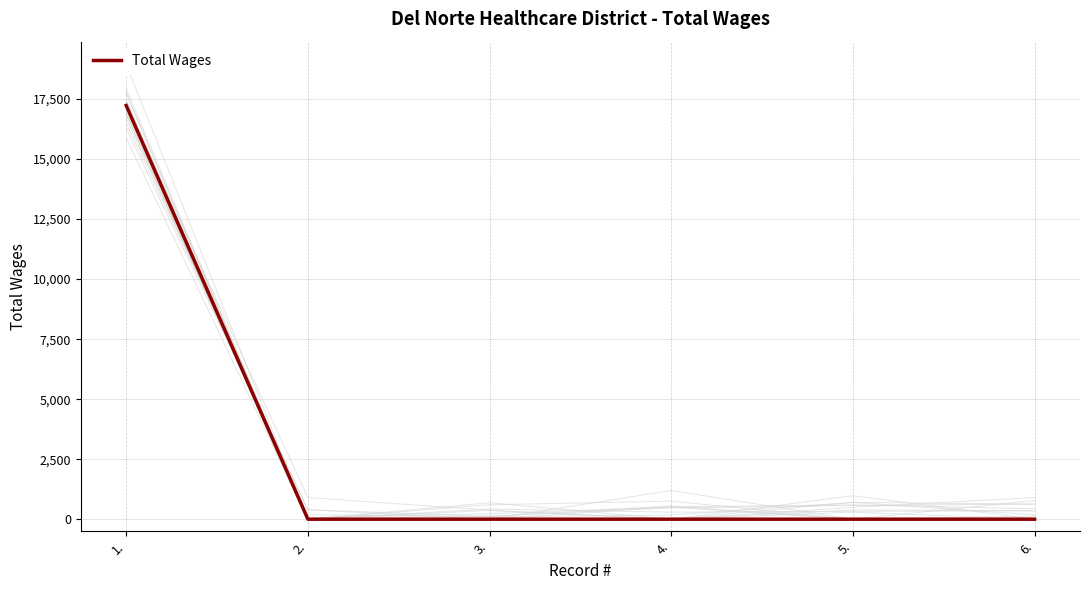

What position from the right is 3.?

4